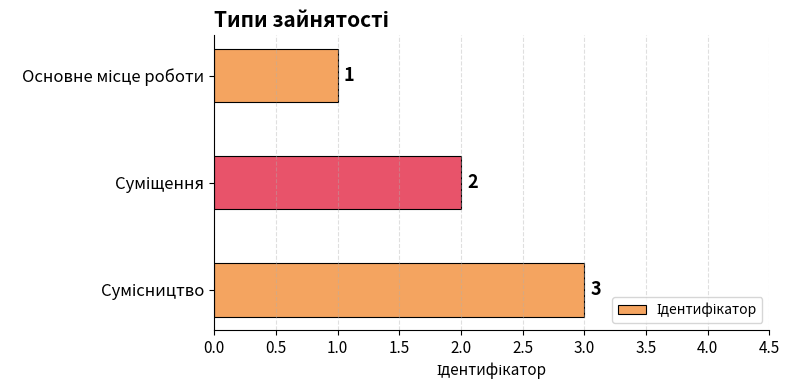

How many values are between 1 and 3?

3